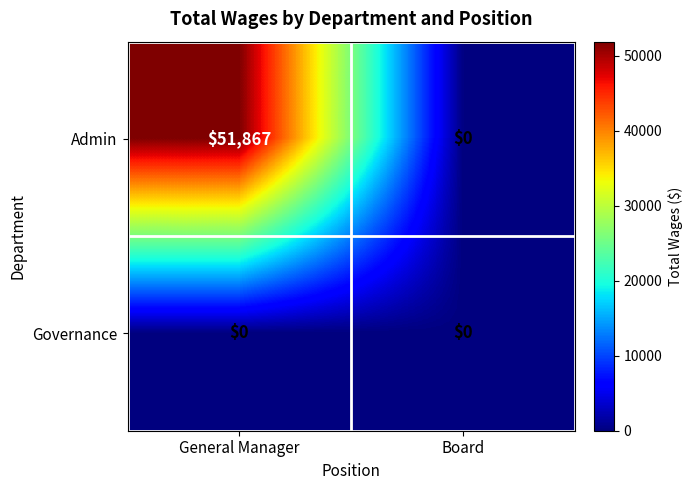

True or false: Admin has a value of 0 at Board.

True